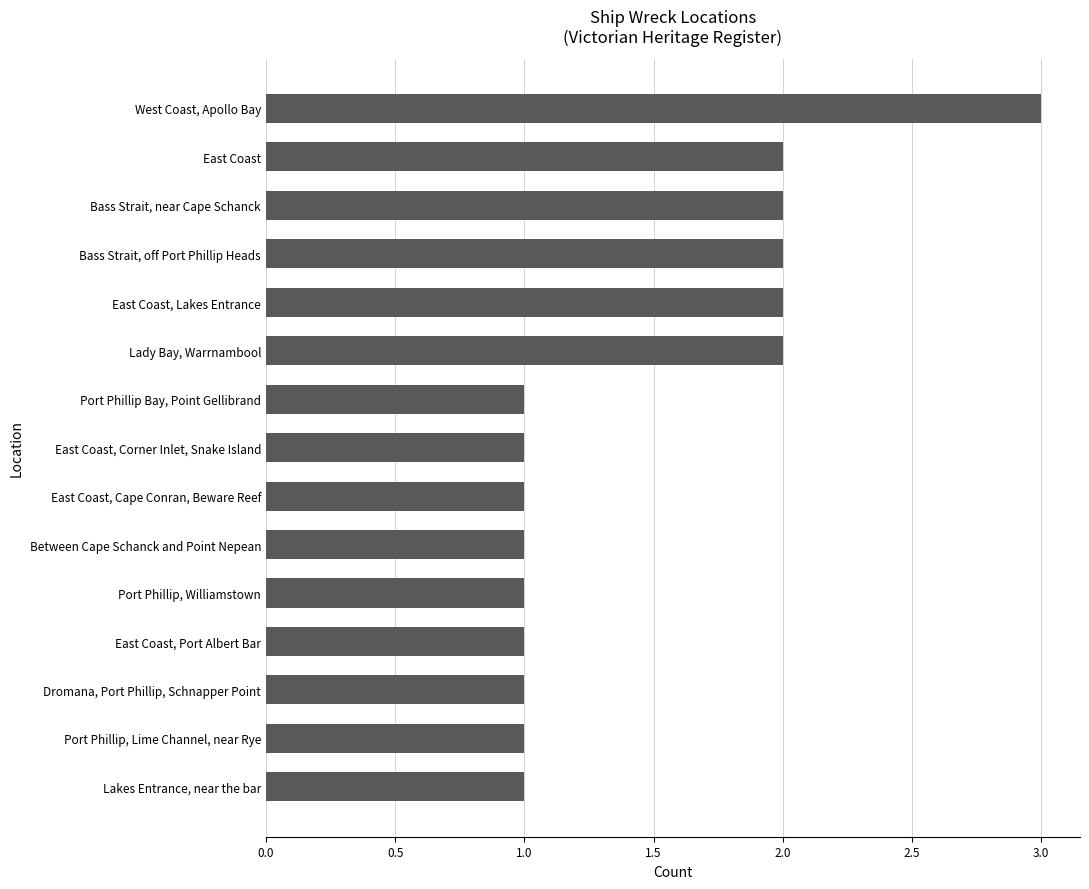

What is the change in value from Between Cape Schanck and Point Nepean to Bass Strait, off Port Phillip Heads?

+1